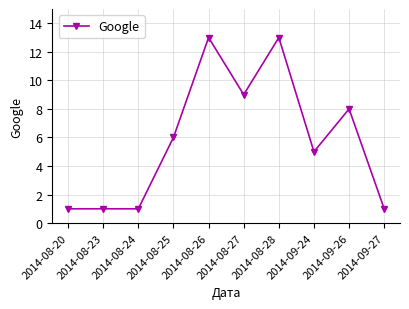

What is the greatest value displayed?

13